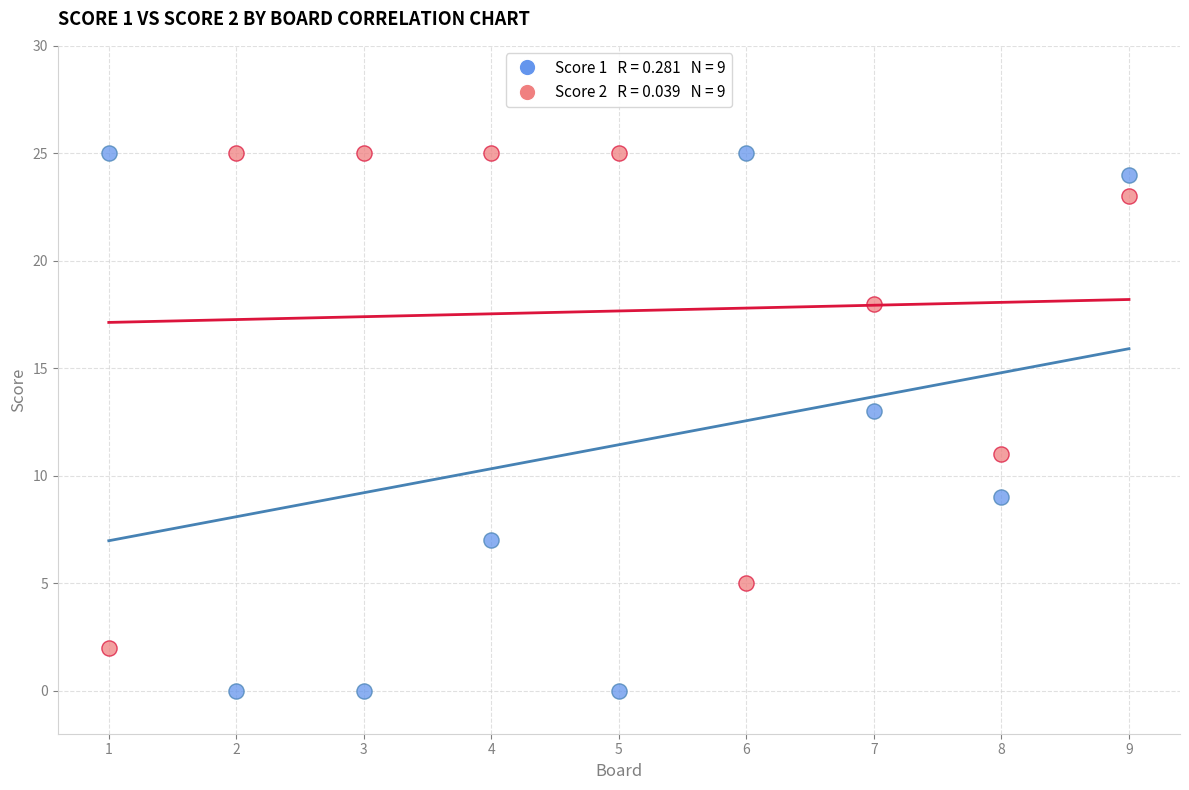

Across all data points, what is the range of X values (max minus min)?

8